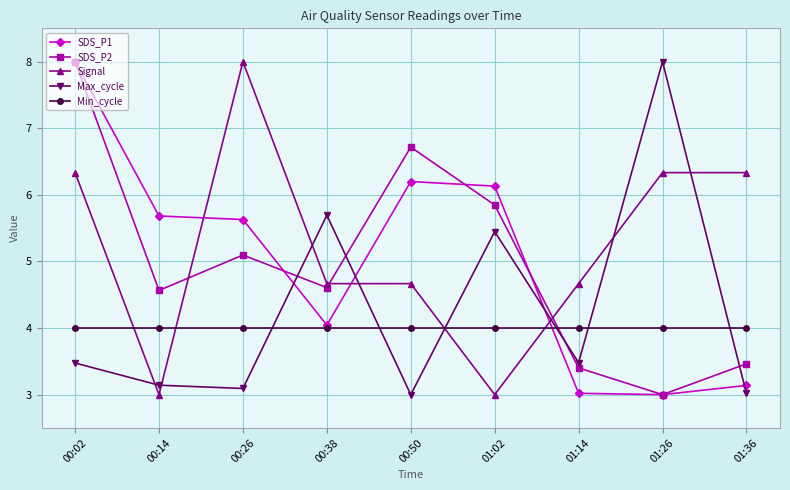

What is the greatest value displayed?

8.0